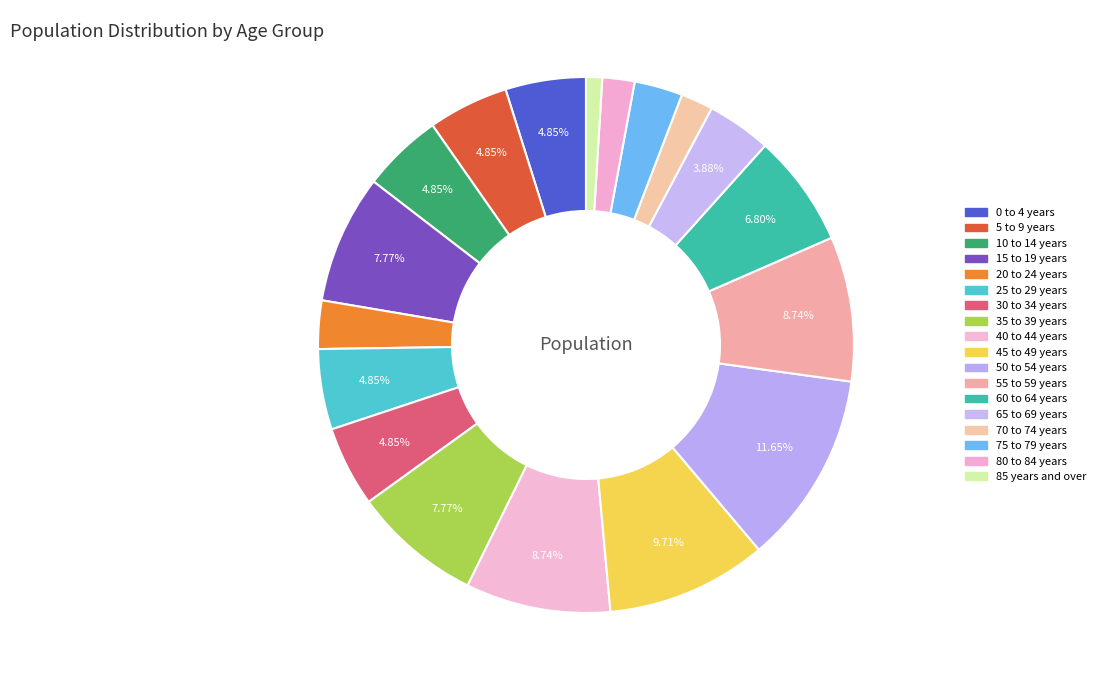

Does 55 to 59 years account for over 50% of the chart?

No